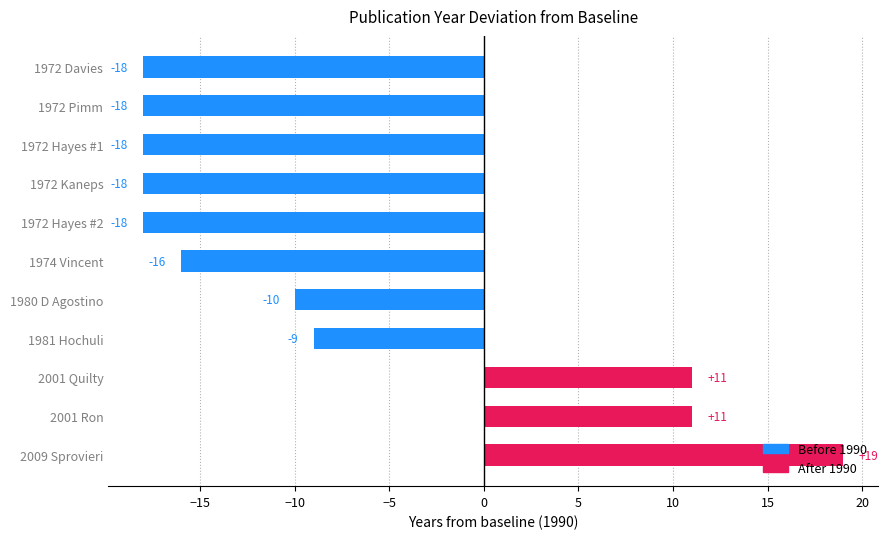

What is the change in value from 1974 Vincent to 1981 Hochuli?

+7